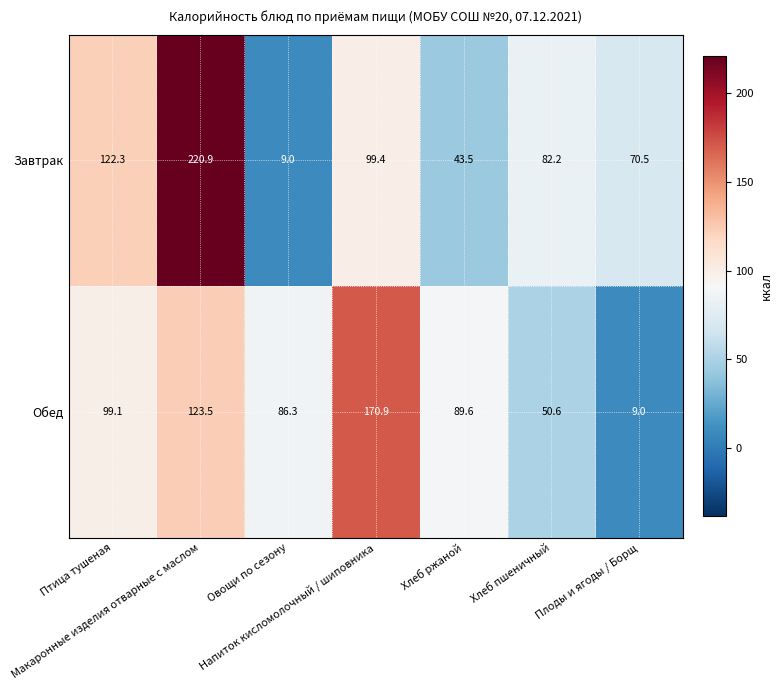

Which series has the largest total across all categories?

Завтрак